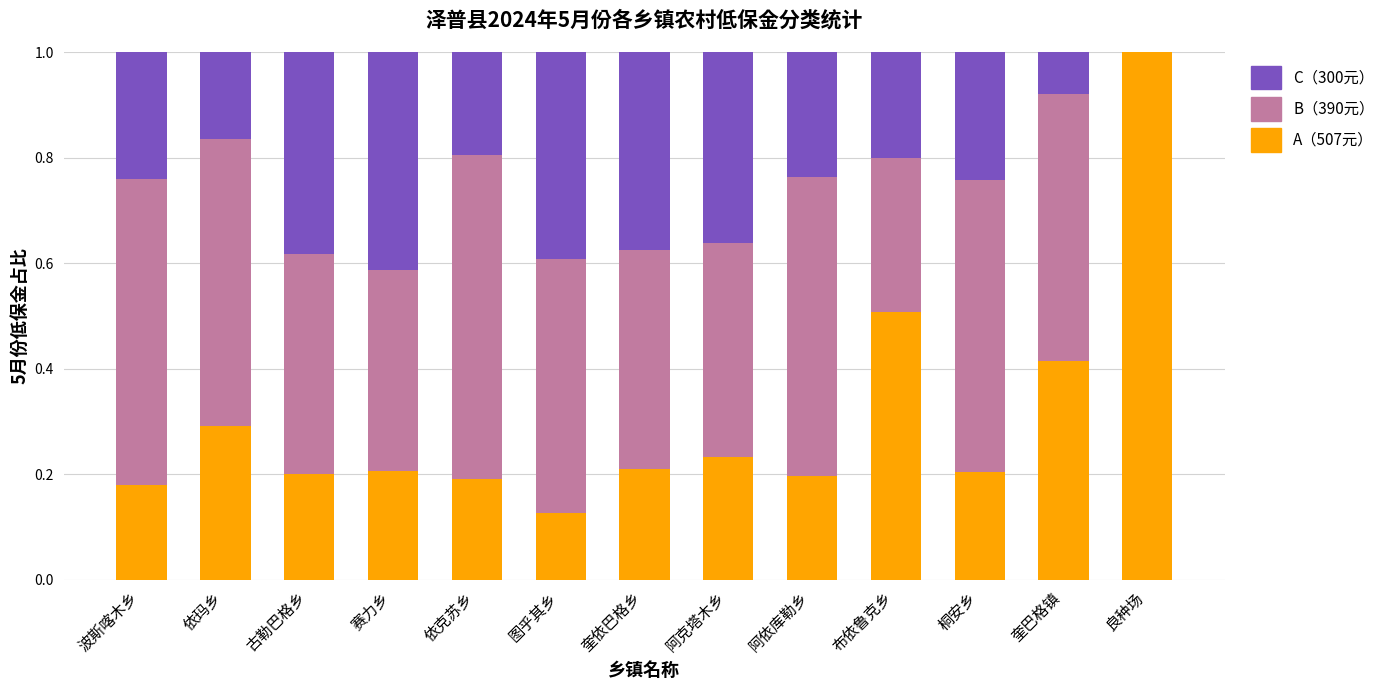

What is the maximum value for A（507元）?

1.0